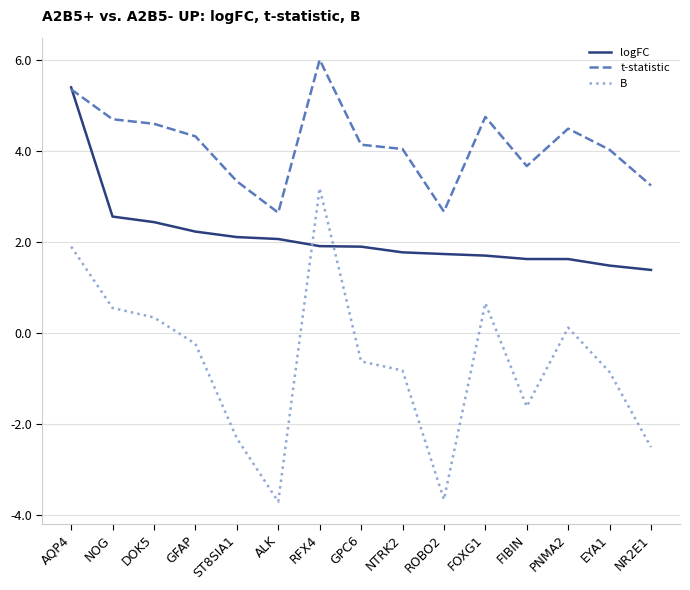

True or false: t-statistic and B intersect in this chart.

False